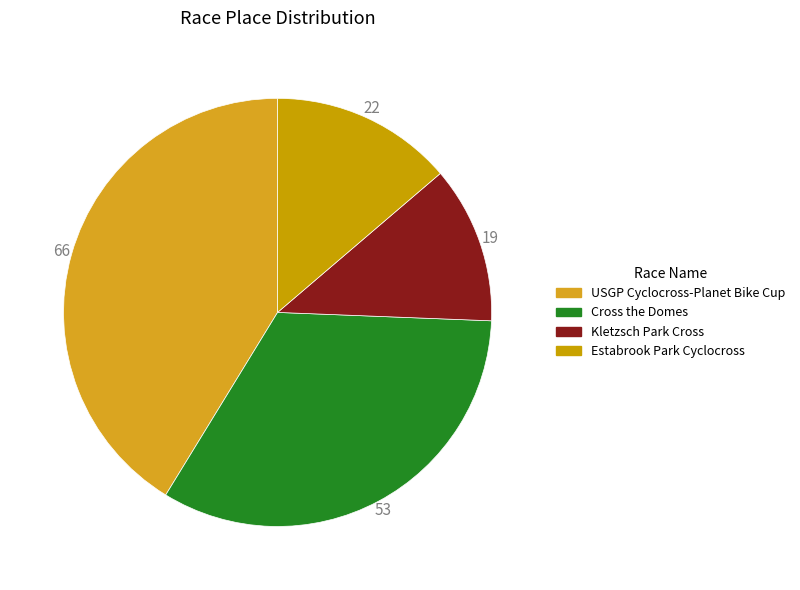

To the nearest percent, what is the difference between the largest and smallest slice percentages?

29%